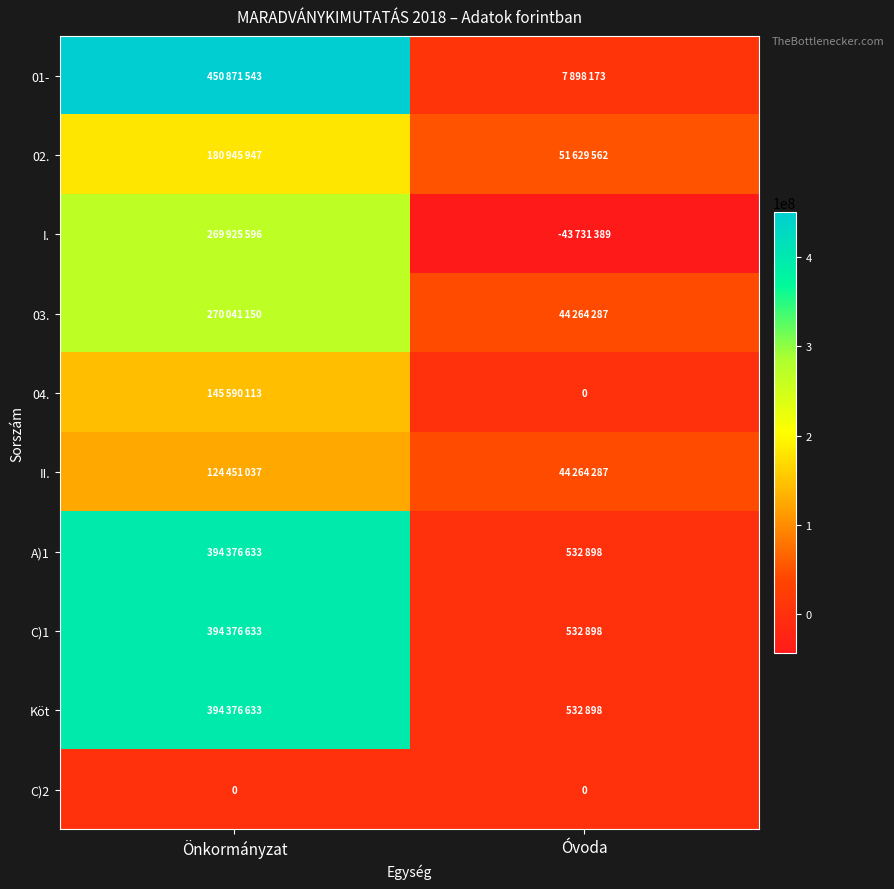

List the series in order of their peak value, highest first.

01-, A)1, C)1, Köt, 03., I., 02., 04., II., C)2